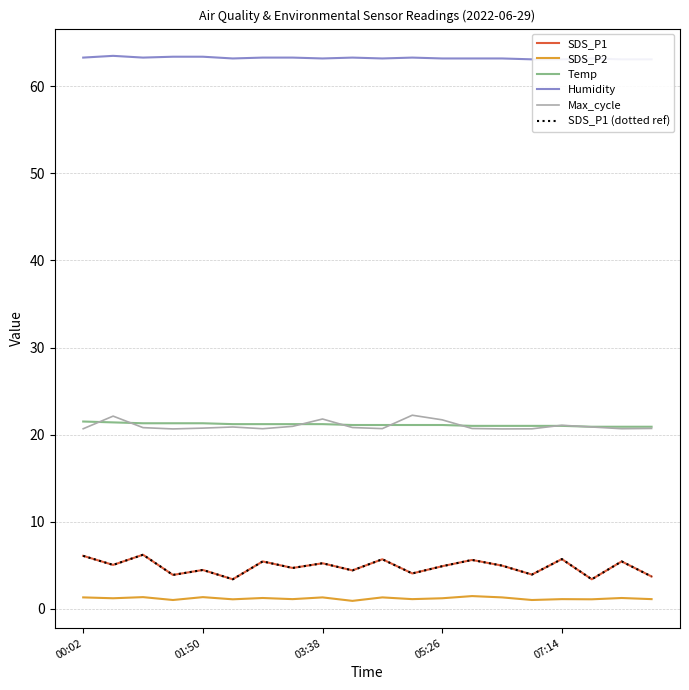

At which category is the sum across all series the highest?

03:38